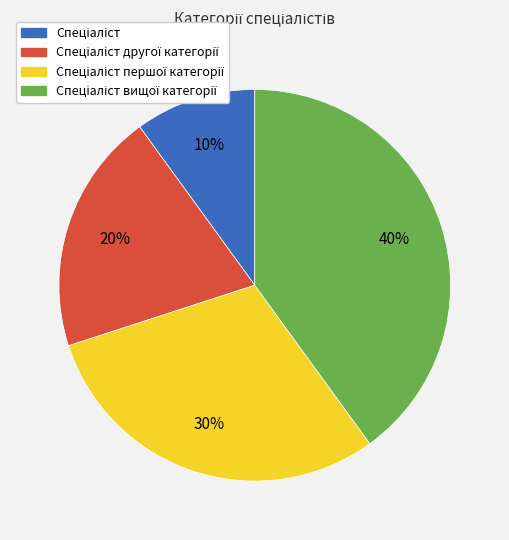

To the nearest percent, what is the difference between the largest and smallest slice percentages?

30%